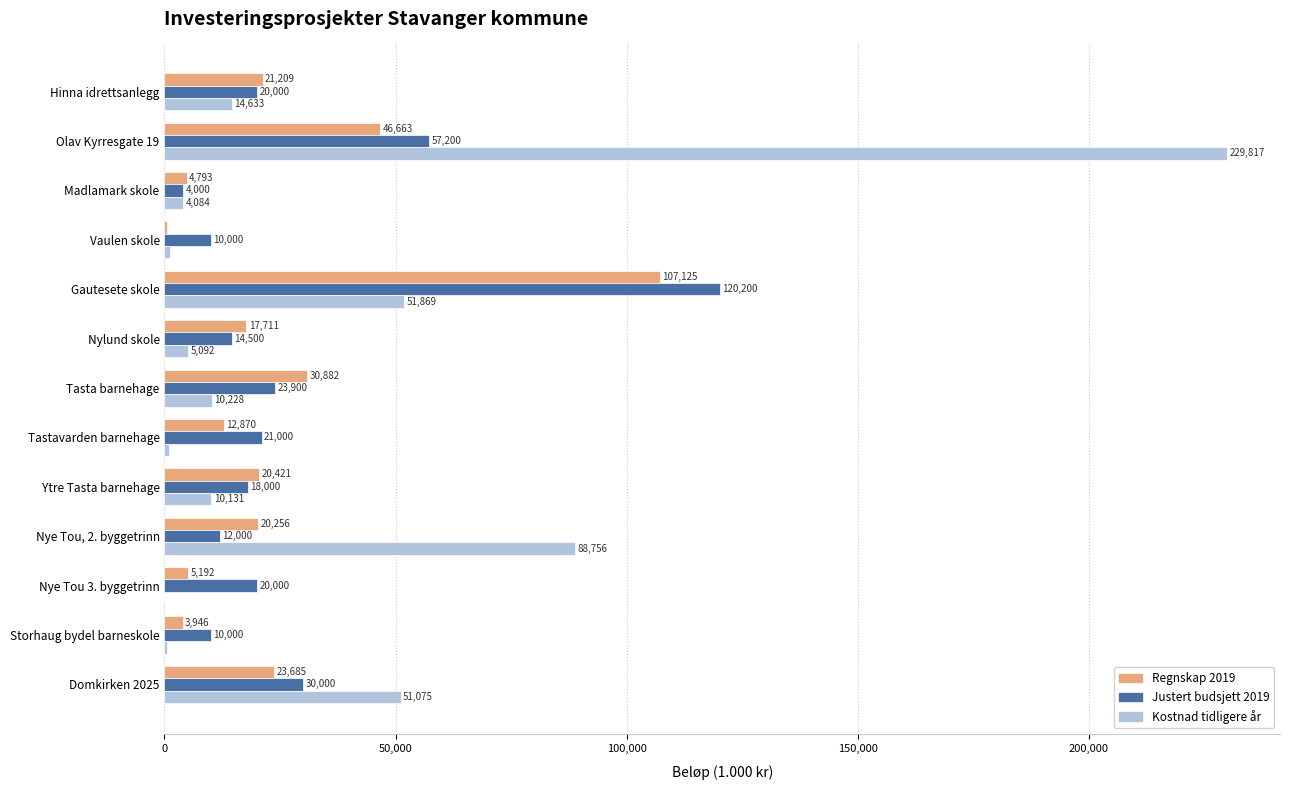

Which series changed the most between Olav Kyrresgate 19 and Nye Tou 3. byggetrinn?

Kostnad tidligere år